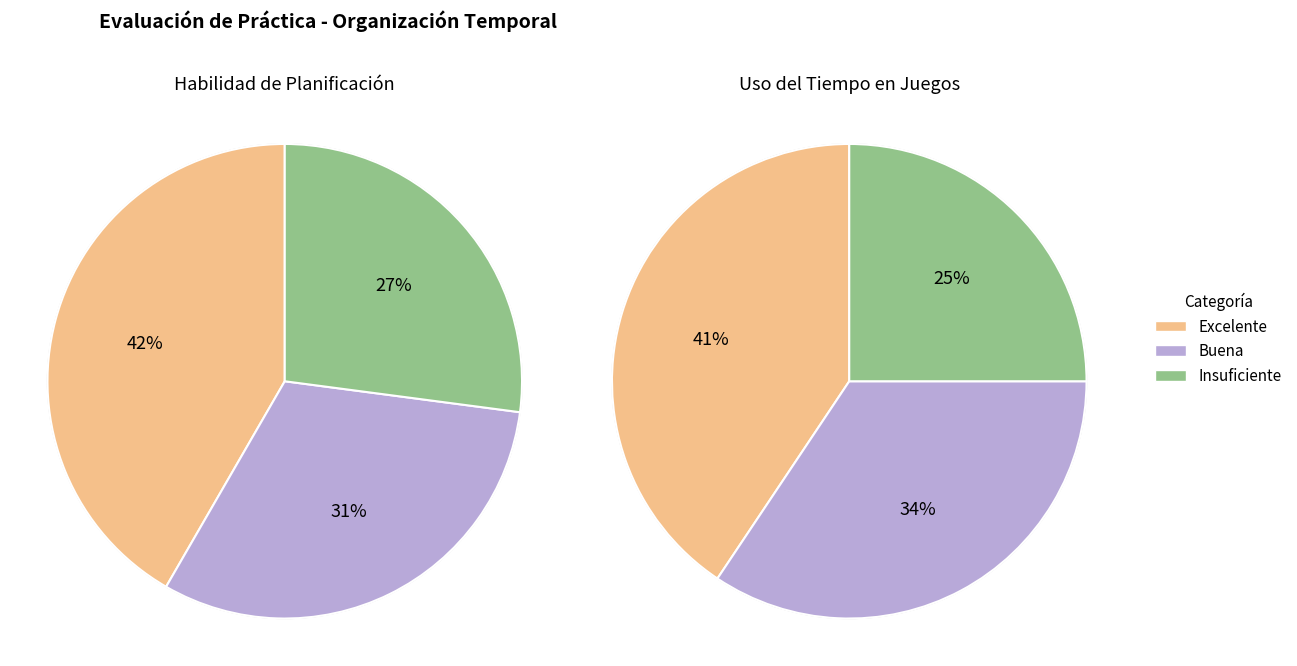

To the nearest percent, what portion does Insuficiente represent?

25%